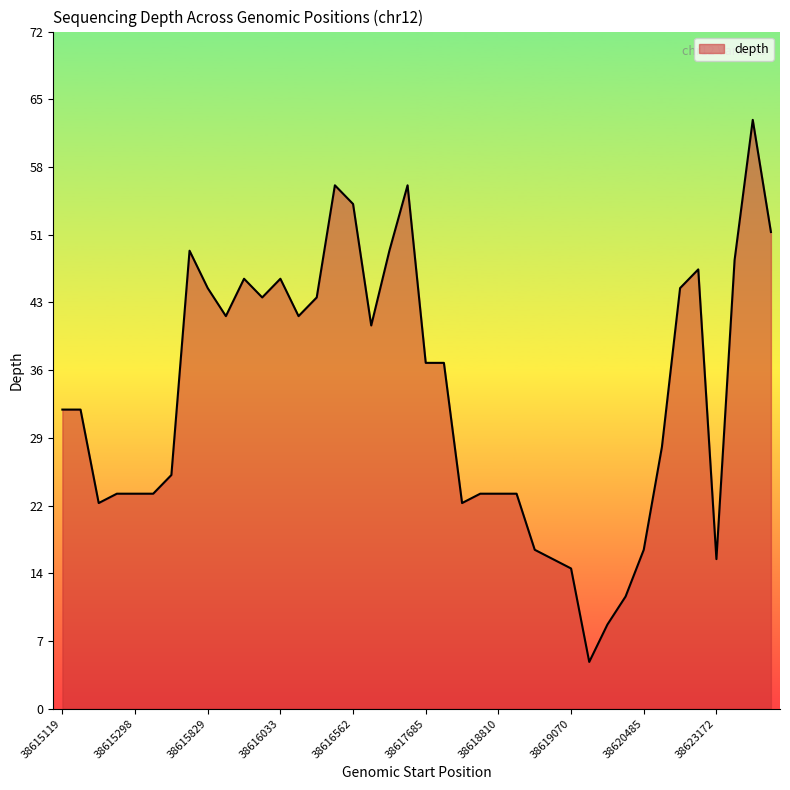

What is the maximum value shown in the chart?

63